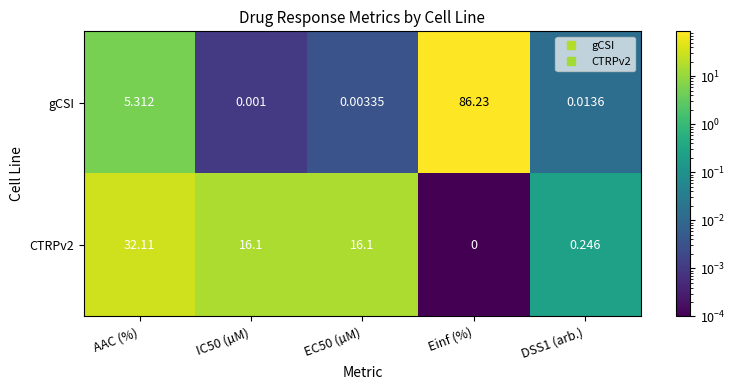

Rank the series at IC50 (µM) from highest to lowest value.

CTRPv2, gCSI